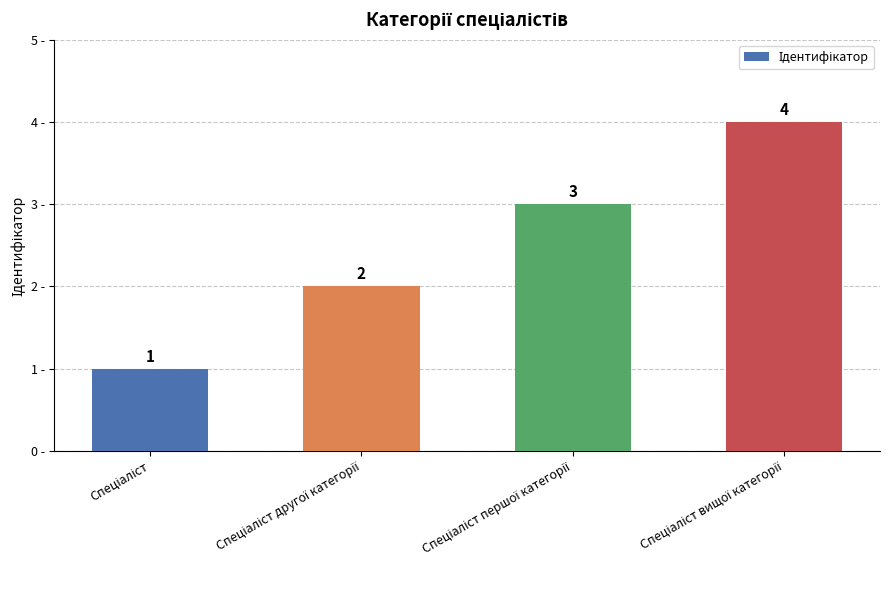

How many data points are less than 3?

2